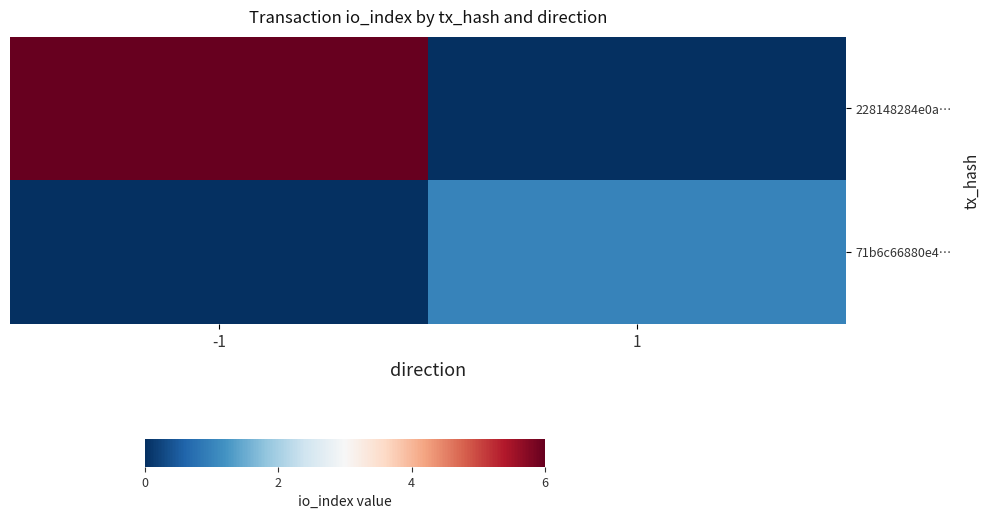

Which series has the largest total across all categories?

228148284e0a…